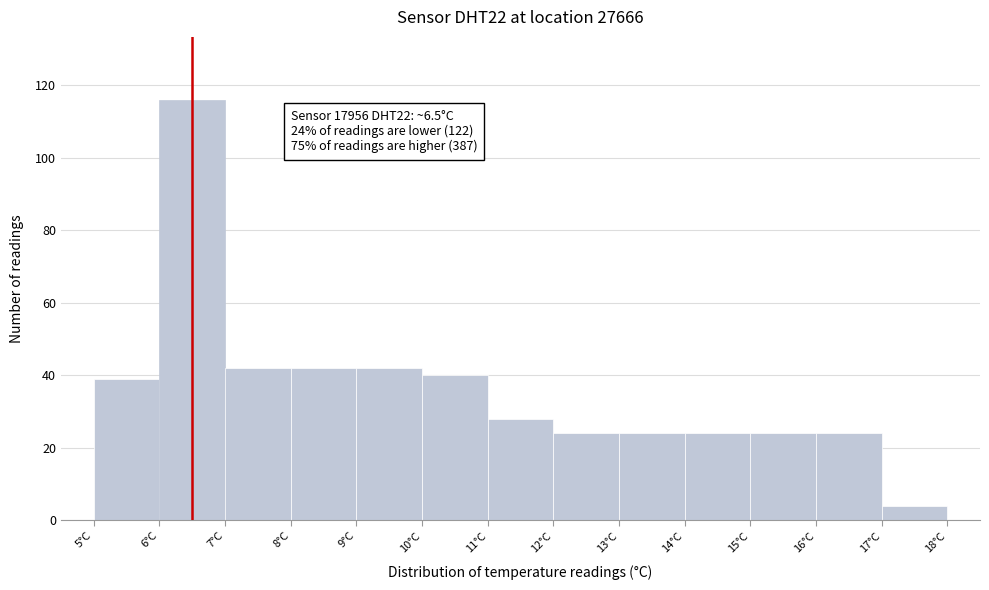

Which range on the x-axis has the tallest bar?

6 to 7